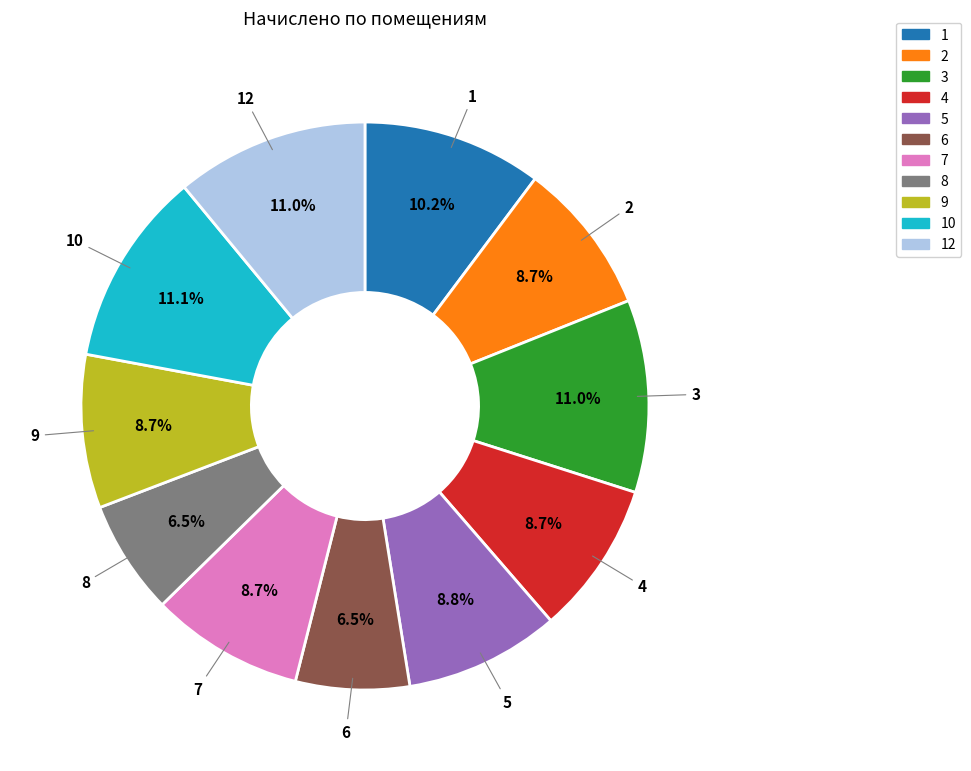

What percentage do 9 and 6 together represent?

15.2%